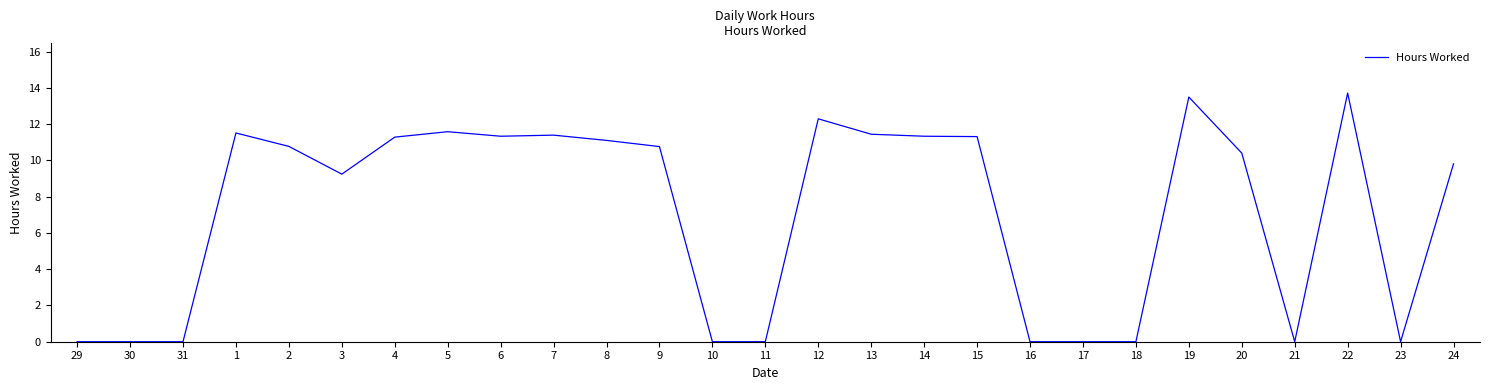

Where is the data nearest to the value 6?

3